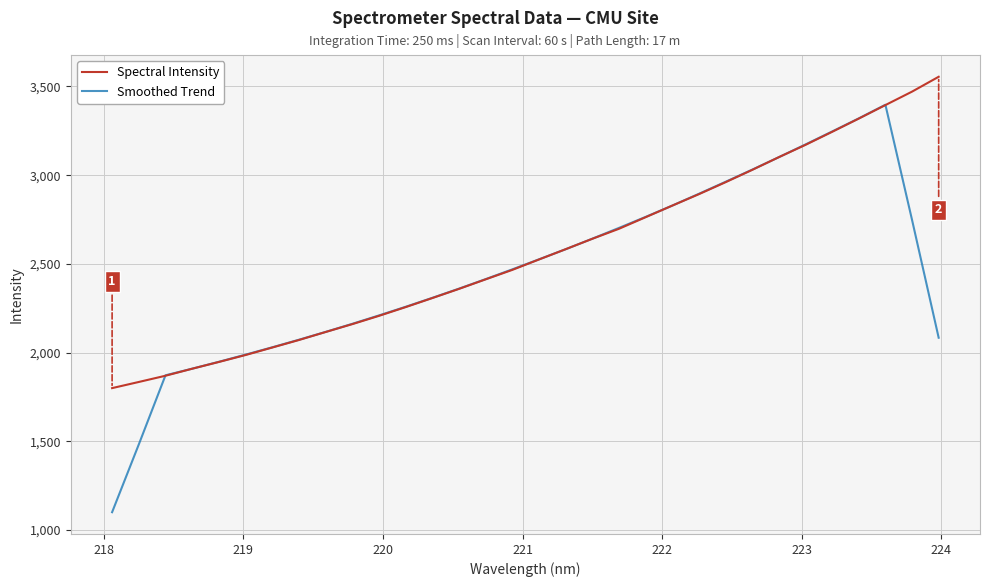

What is the highest value of the Smoothed Trend series?

3396.6